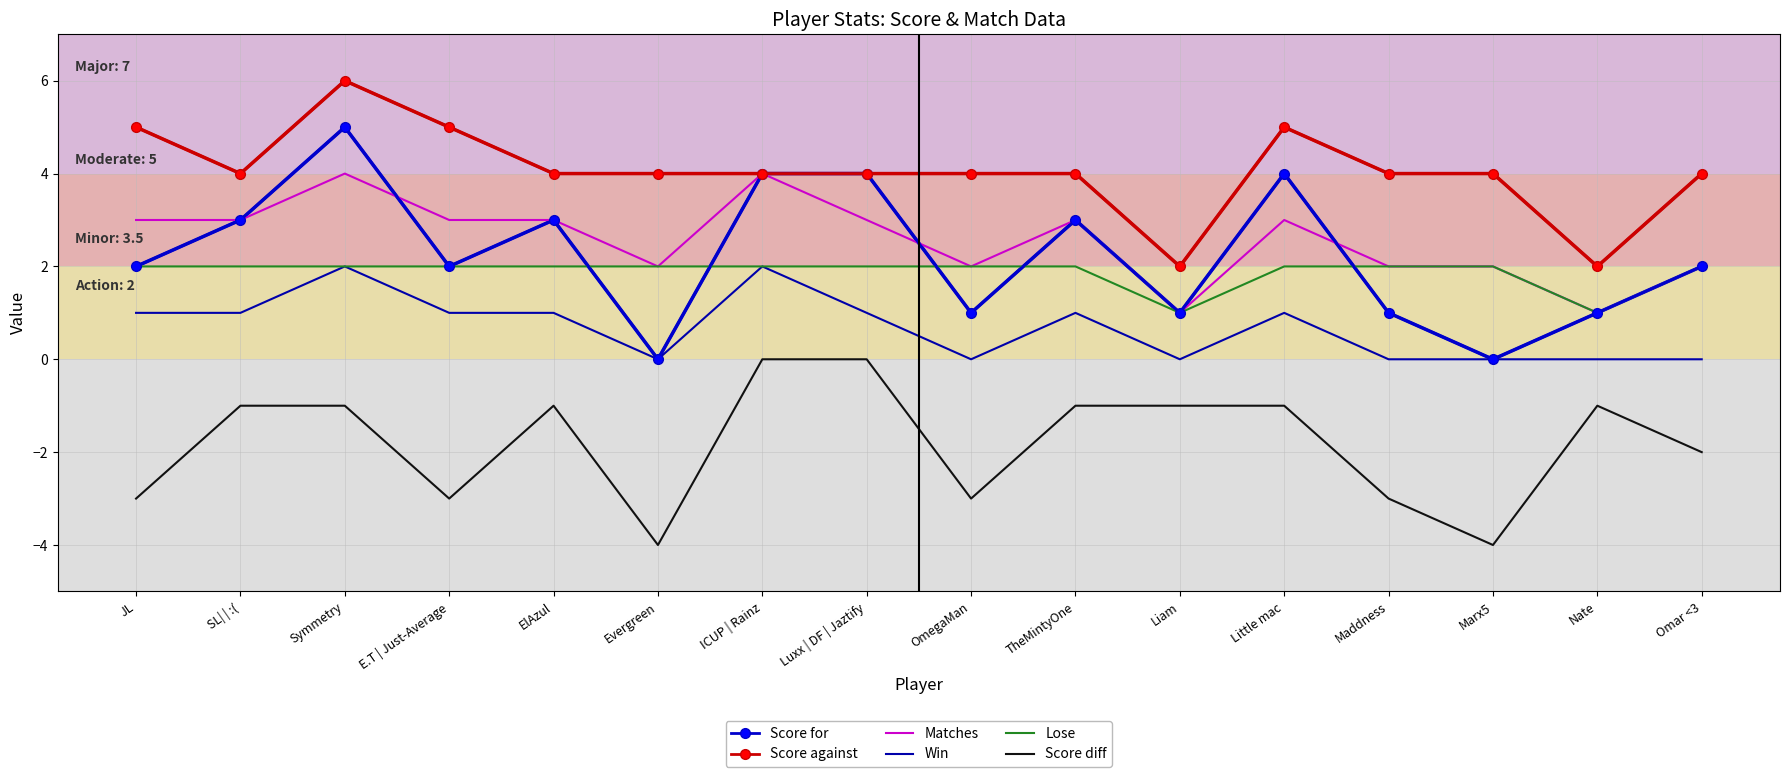

Which series has the widest spread of values?

Score for